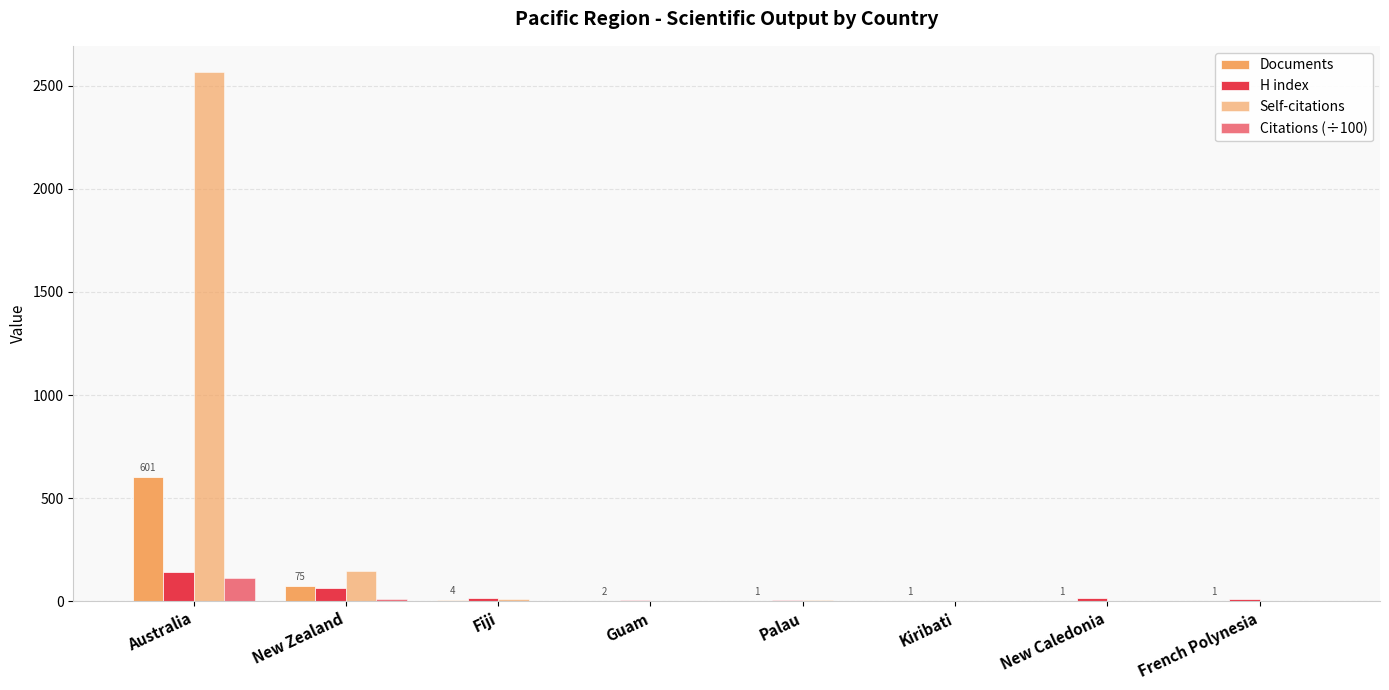

Which category has the lowest value in the Documents series?

Palau